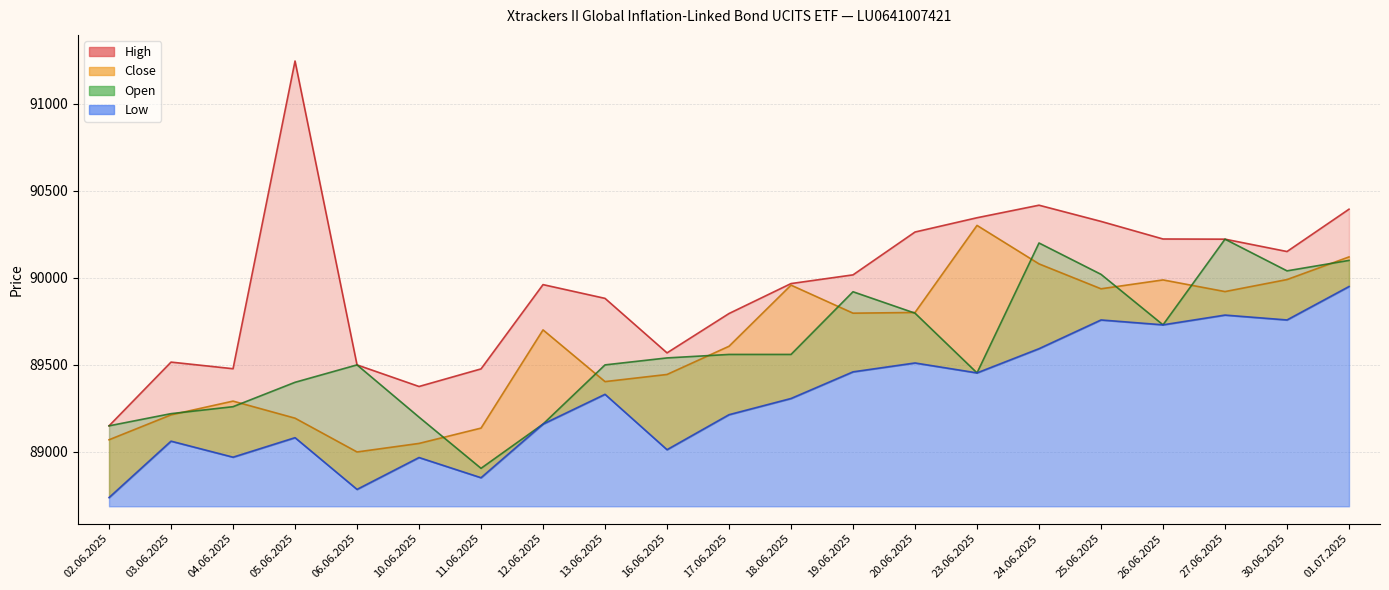

True or false: Close and High intersect in this chart.

False